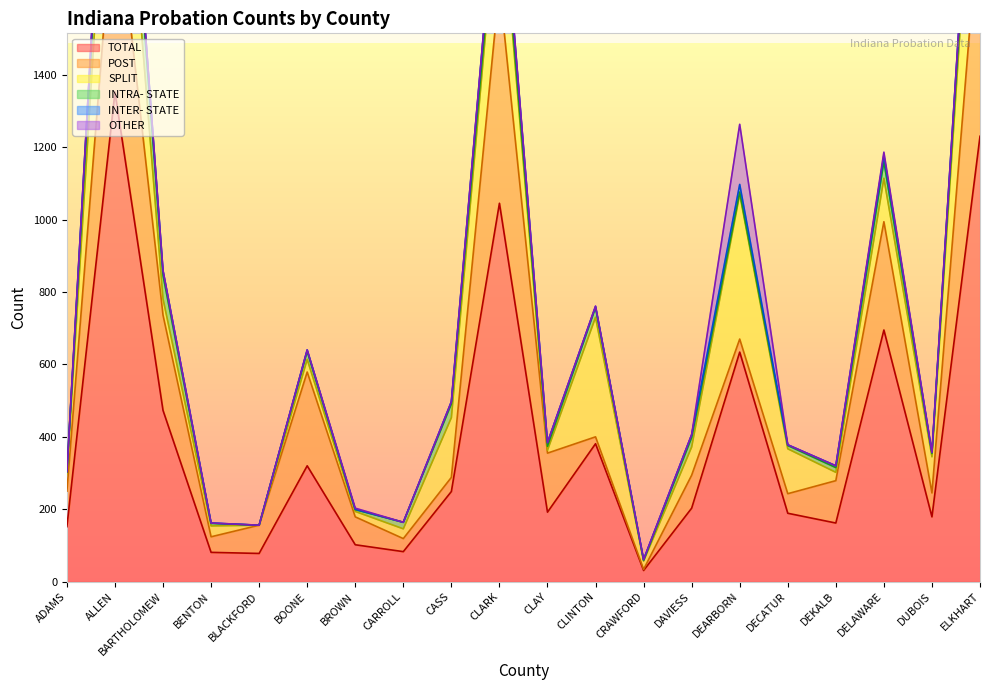

True or false: INTRA- STATE and TOTAL intersect in this chart.

False